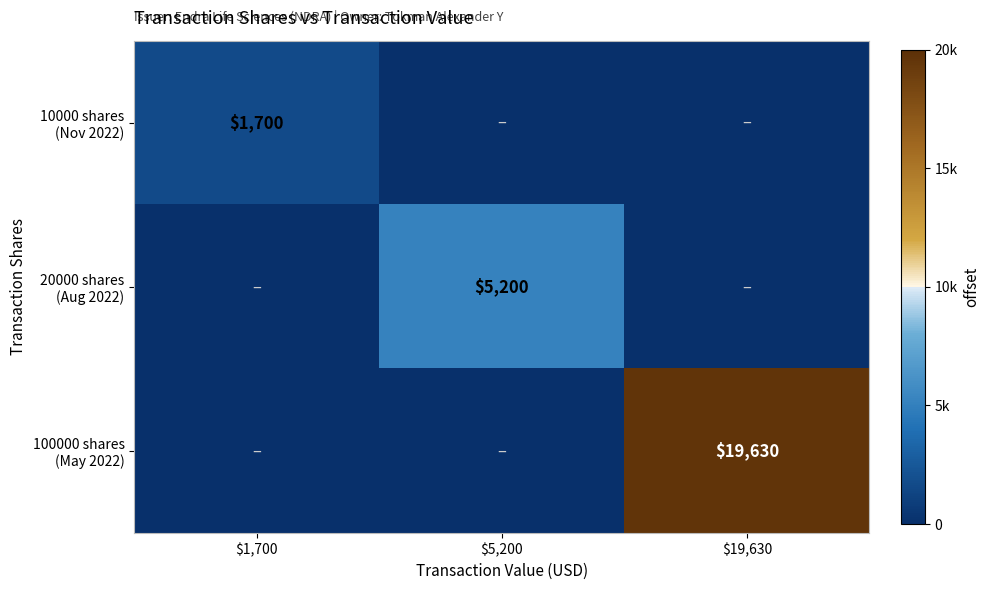

Between $19,630 and $1,700, which is larger?

$1,700